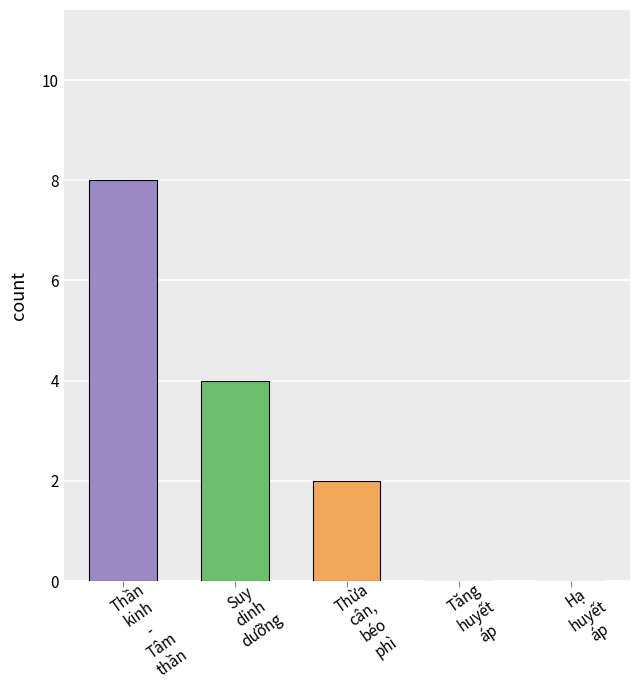

What is the maximum value shown in the chart?

8